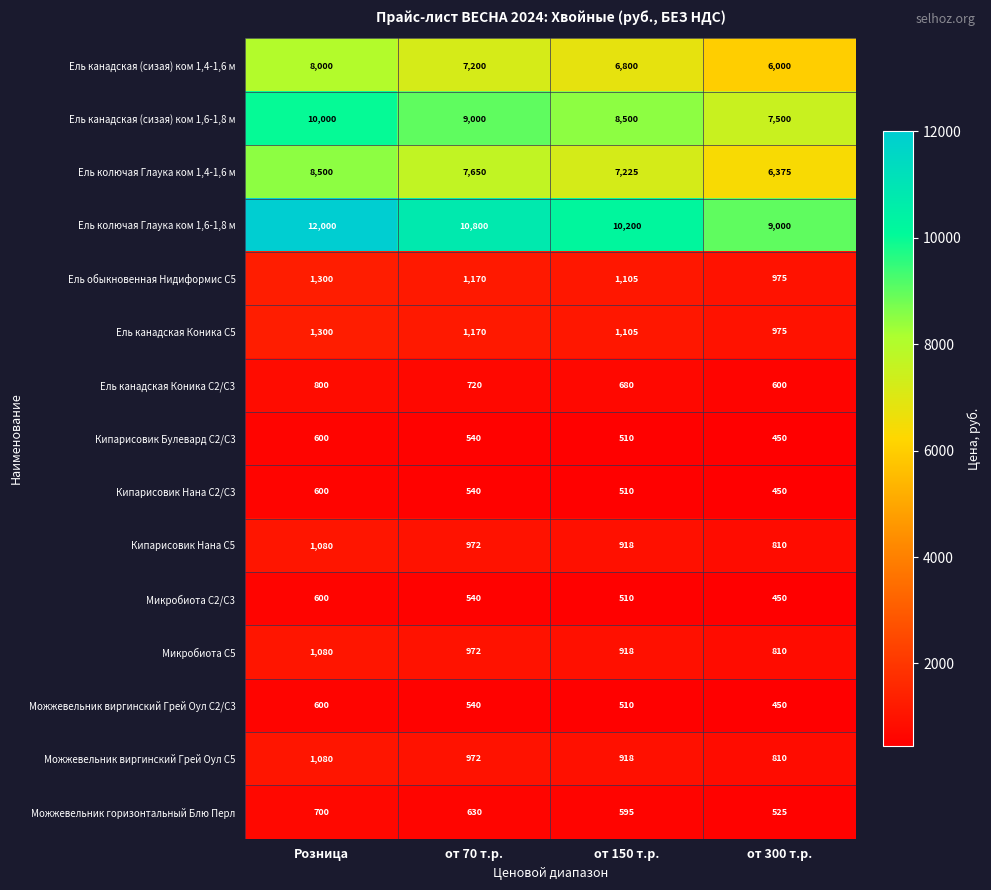

Count the number of data series in this chart.

15